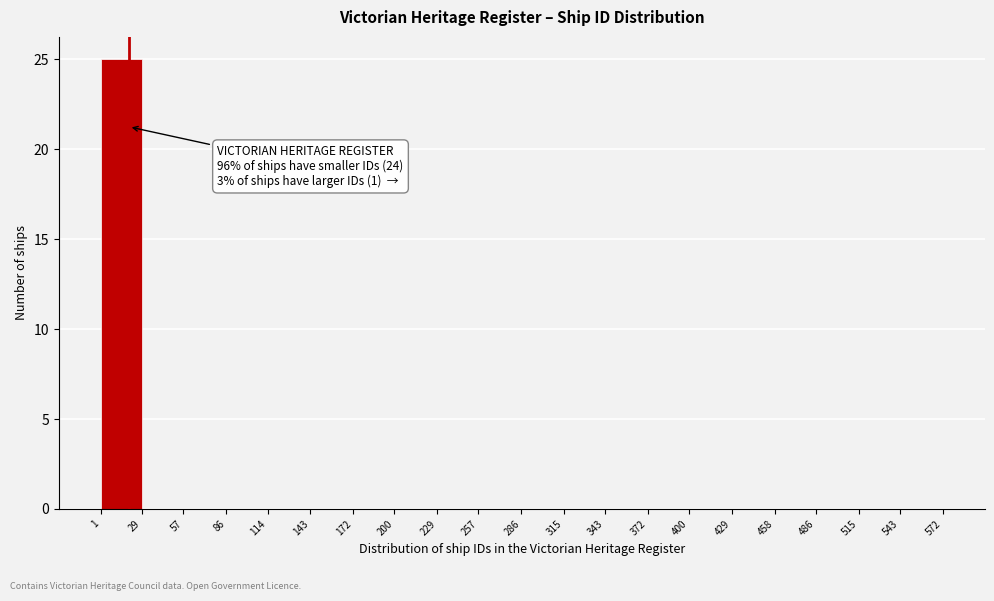

Over which range of the x-axis is the bar tallest?

1 to 29